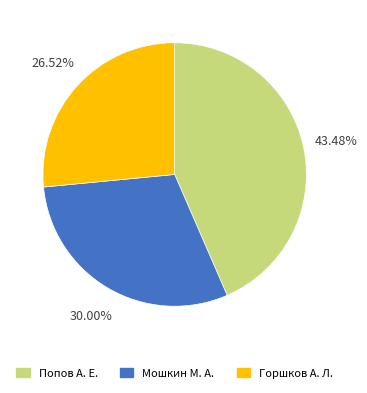

To the nearest percent, what percentage of the pie is Горшков А. Л.?

27%